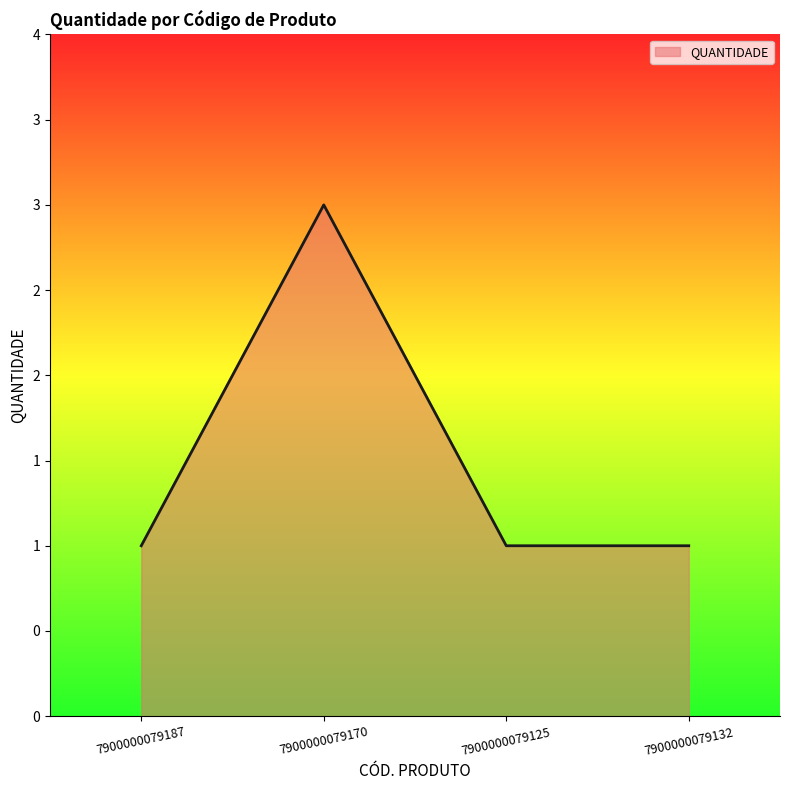

Does the chart have visible grid lines?

No